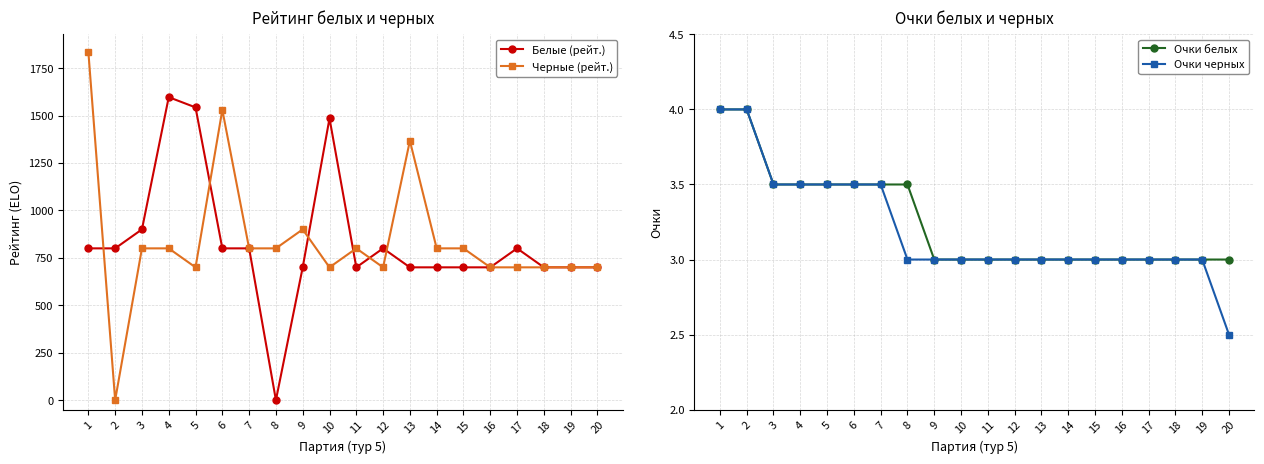

What is the difference between the maximum and second lowest values in the Белые (рейт.) series?

897